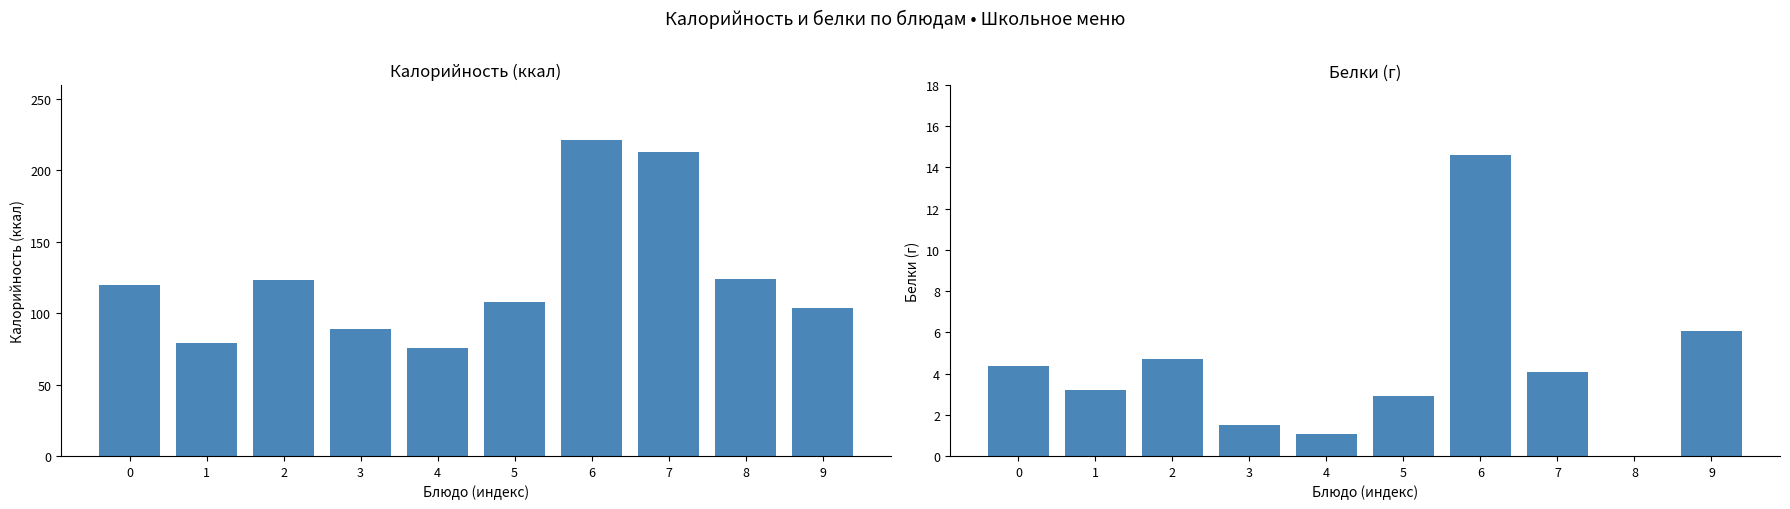

What value does the Белки series have at 0?

4.4